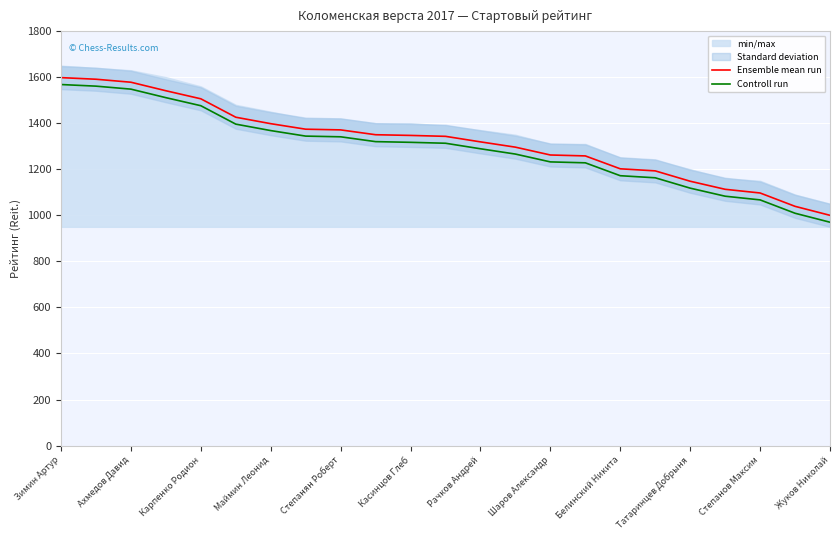

True or false: Controll run and Ensemble mean run cross at least once.

False